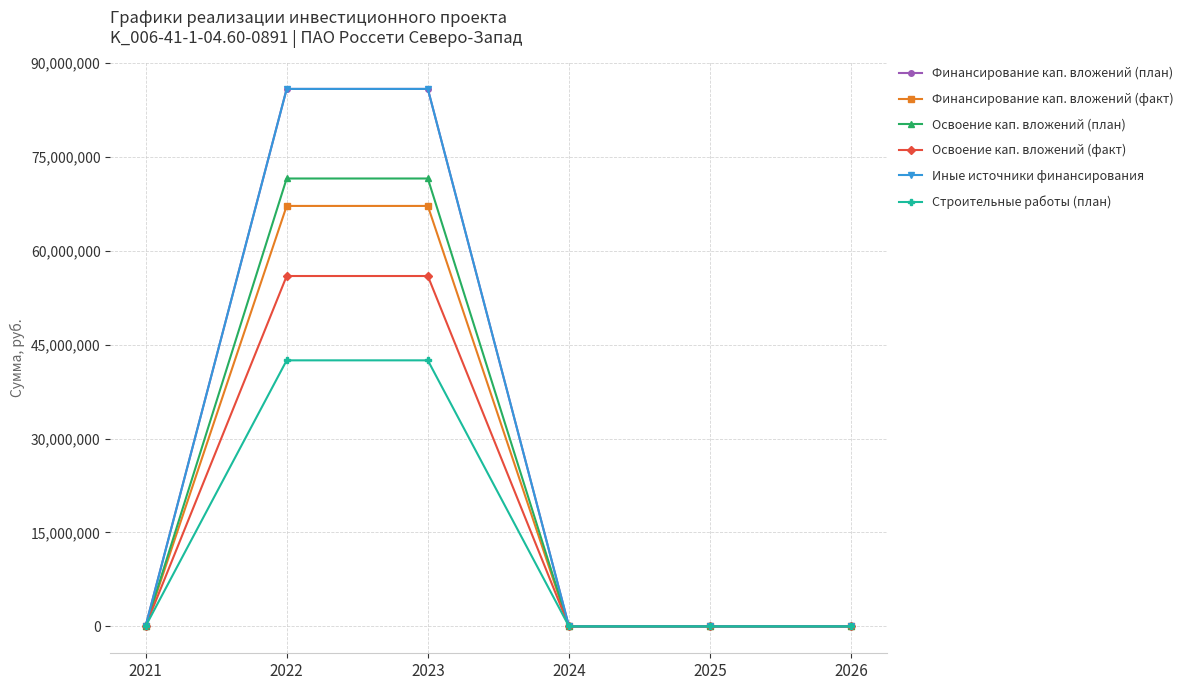

The Иные источники финансирования series shows 51589162 at 2025. True or false?

False